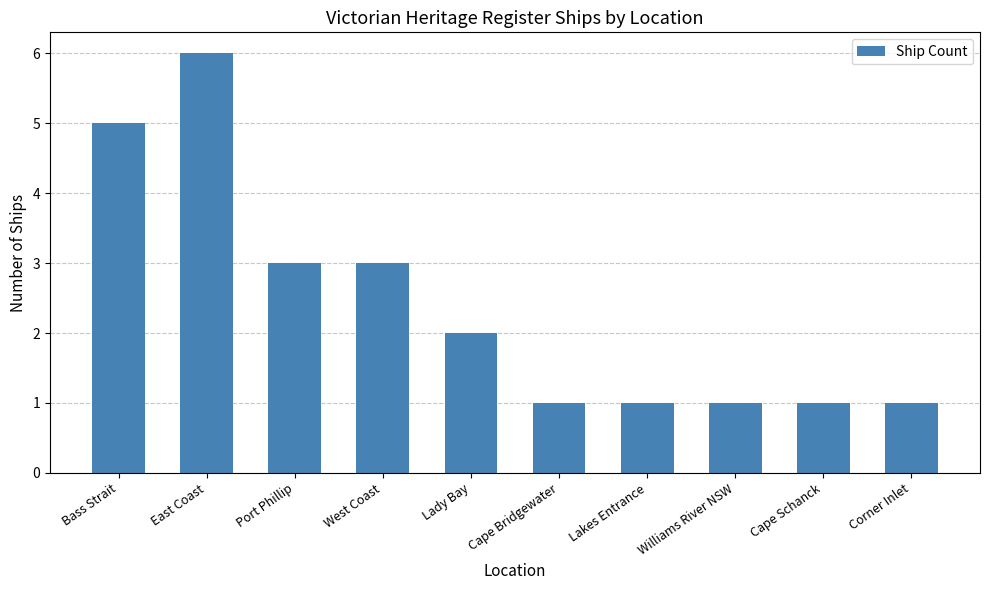

What is the maximum value shown in the chart?

6